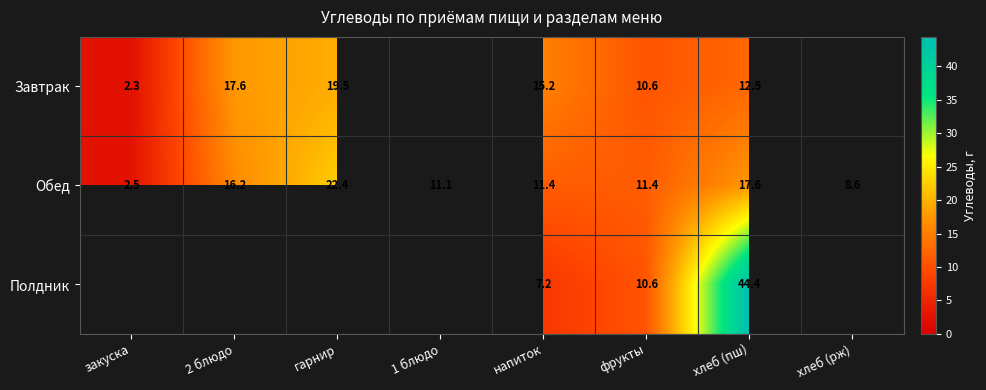

At which category does the chart reach its minimum across all series?

1 блюдо